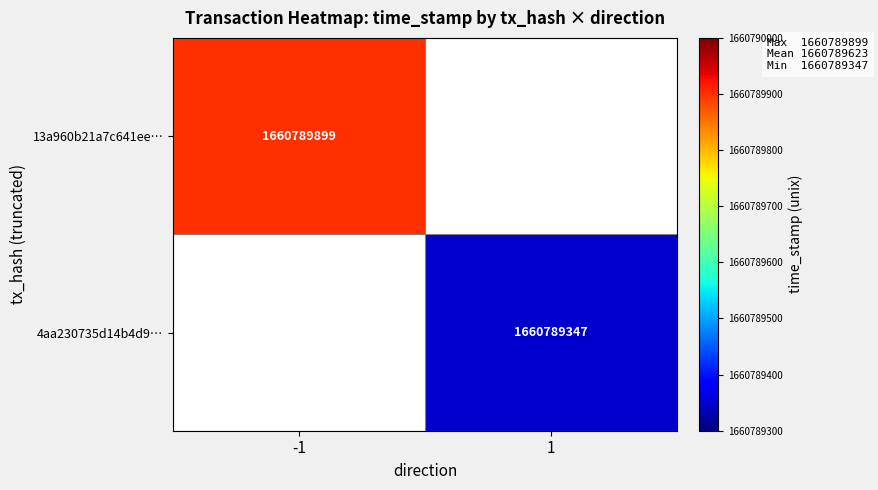

Which category has the highest value in the 4aa230735d14b4d927c381af9711d2e69908639 series?

1